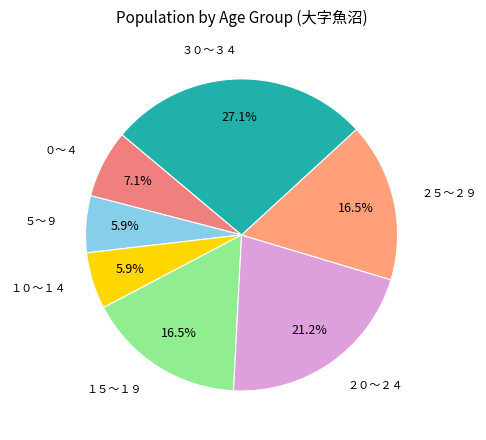

Is ３０～３４ the majority of the pie?

No